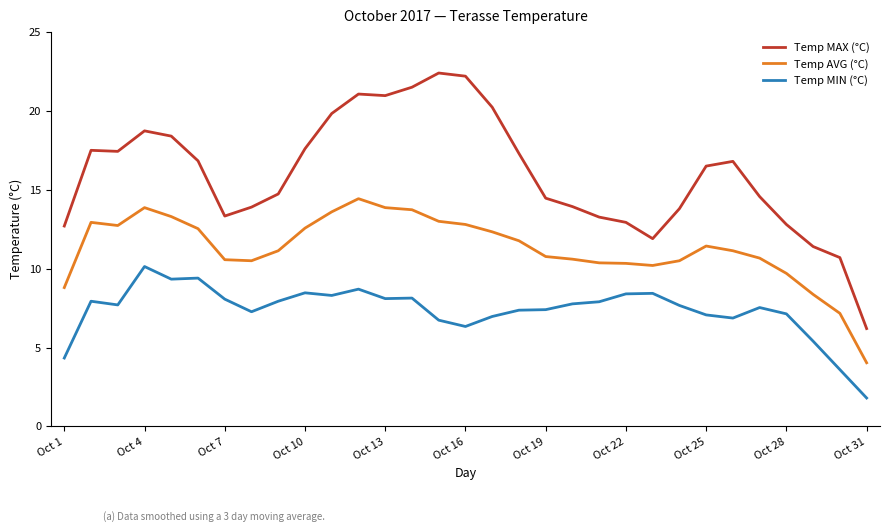

Which series has the largest range (max minus min)?

Temp MAX (°C)